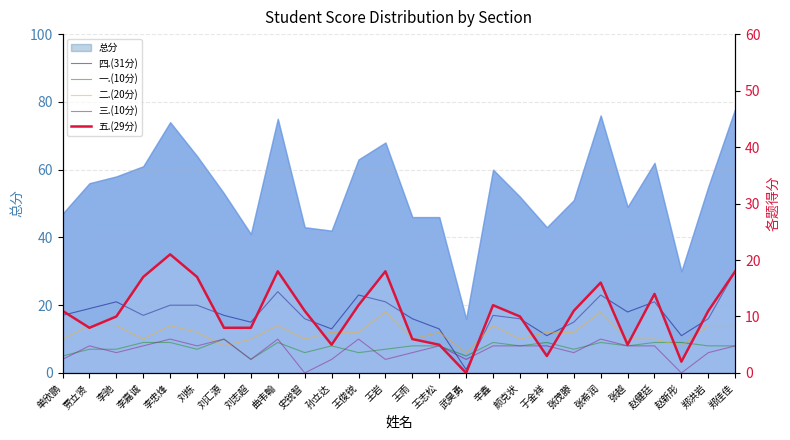

How many interior local peaks does the 二.(20分) series have?

6